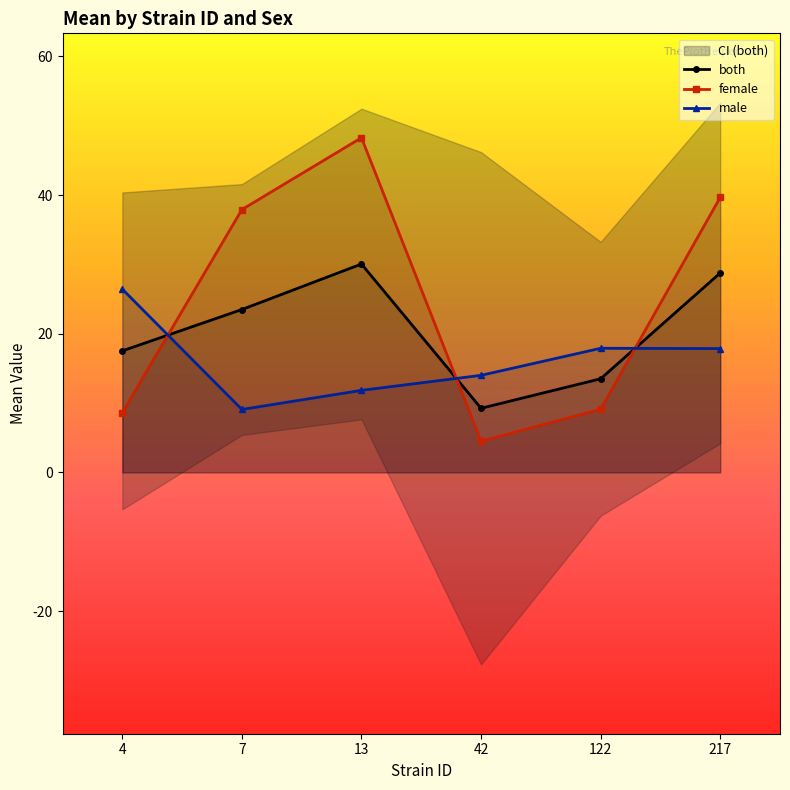

In female, how many points are lower than both neighbors (excluding endpoints)?

1